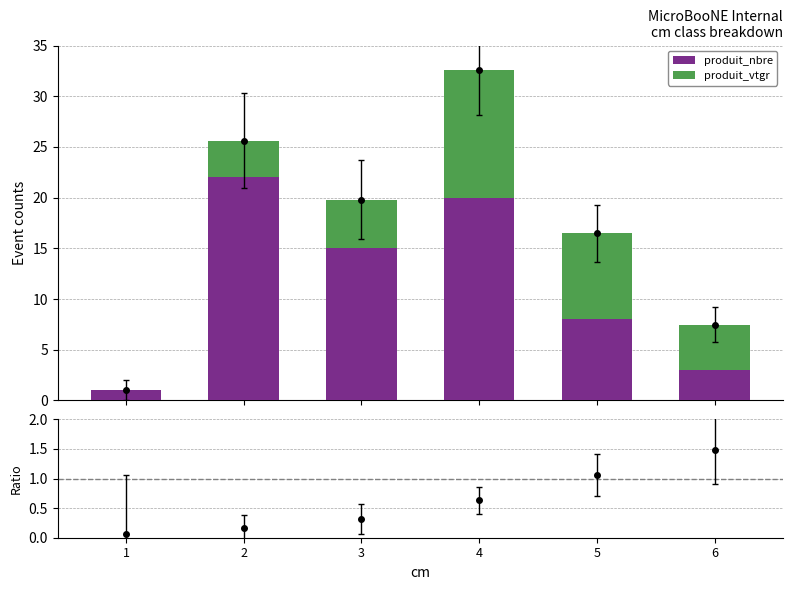

What is the sum of all produit_vtgr values?

34.0